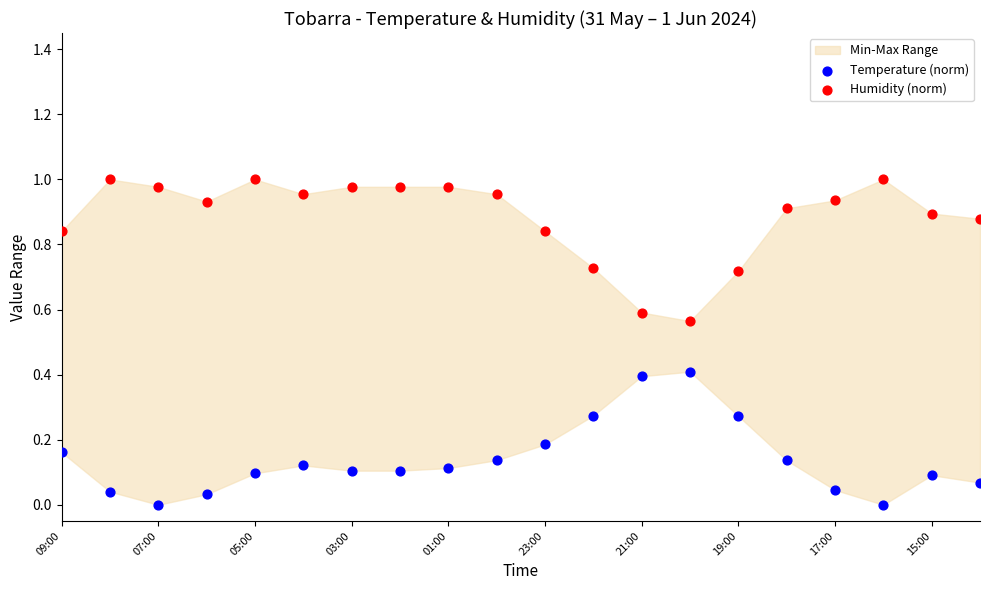

Which series reaches the maximum Y coordinate?

Humidity (norm)